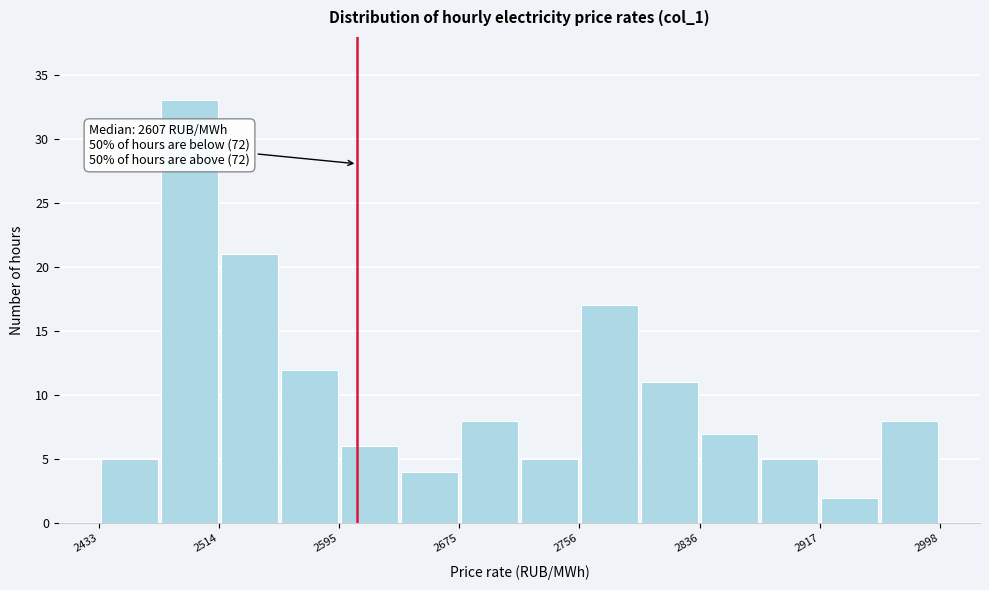

Over which range of the x-axis is the bar tallest?

2470 to 2510